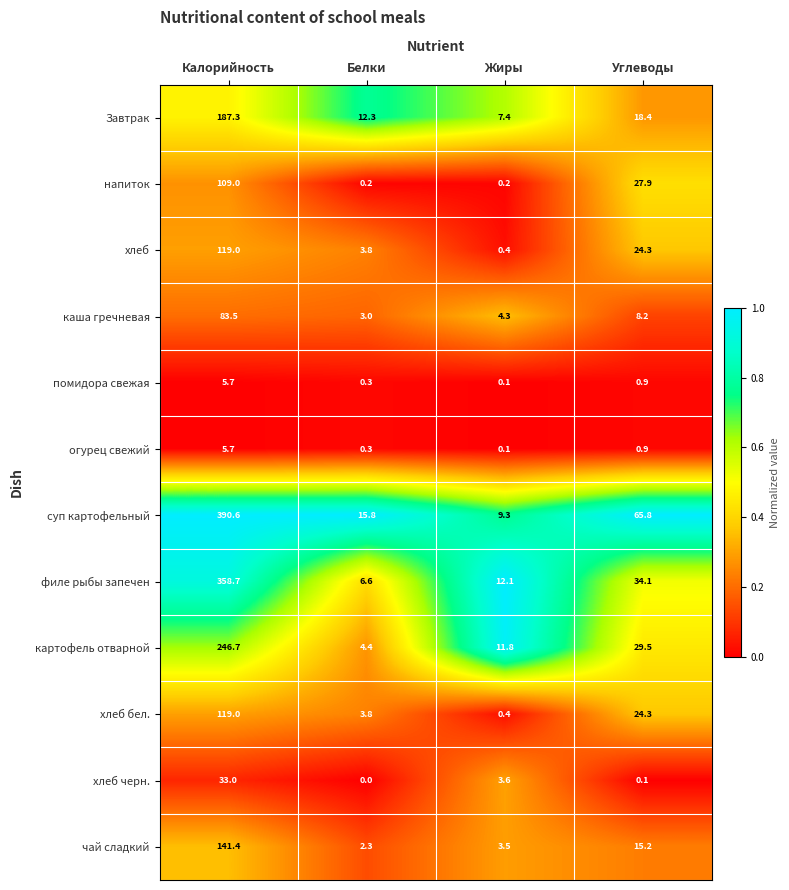

The value of помидора свежая at Углеводы is 0.9. True or false?

True